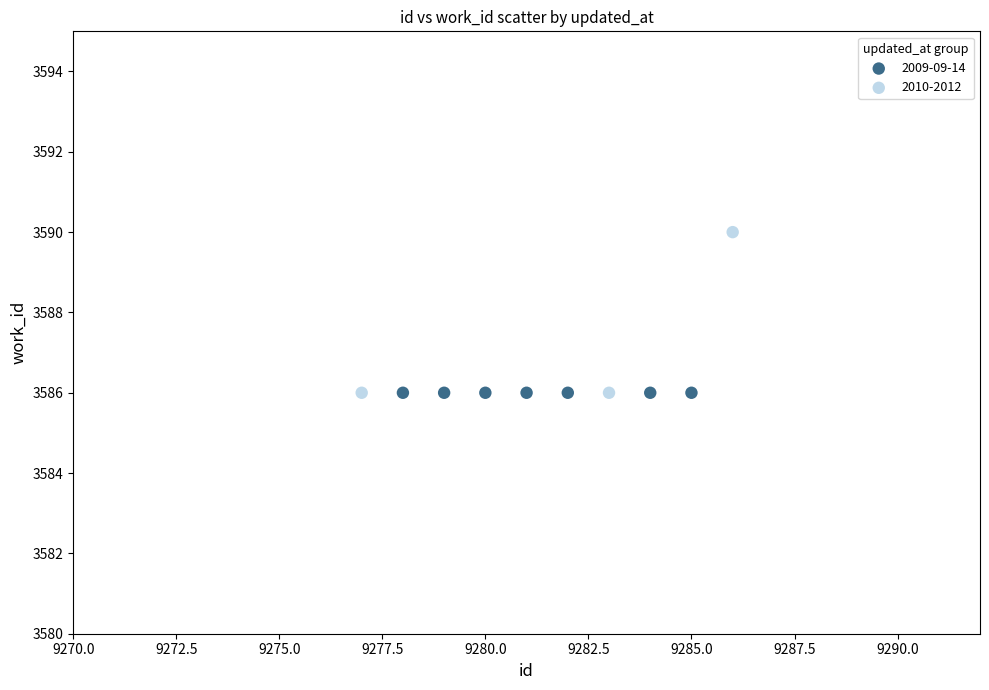

Which series contains the highest Y value?

2010-2012